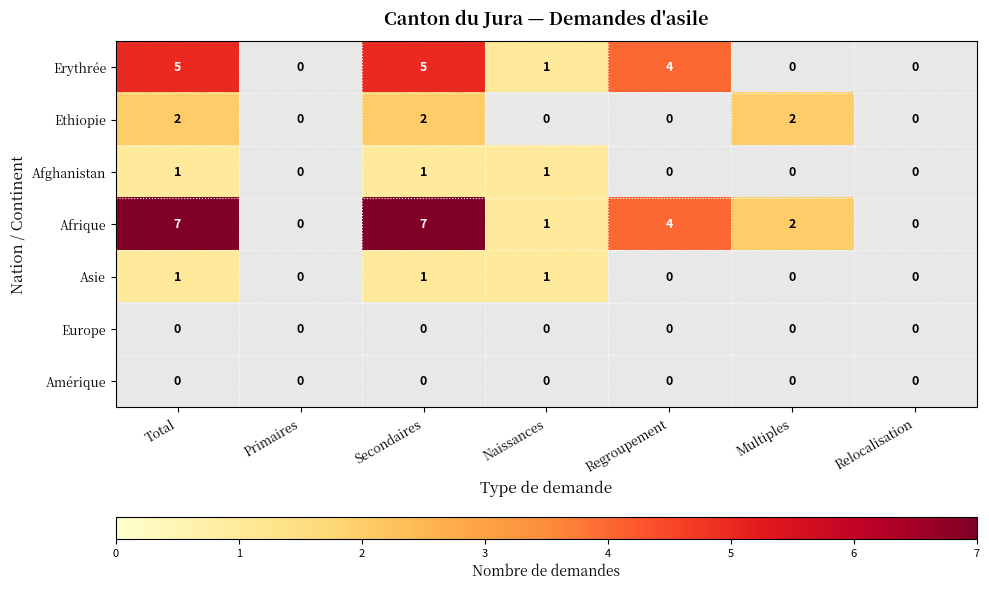

What is the maximum value shown in the chart?

7